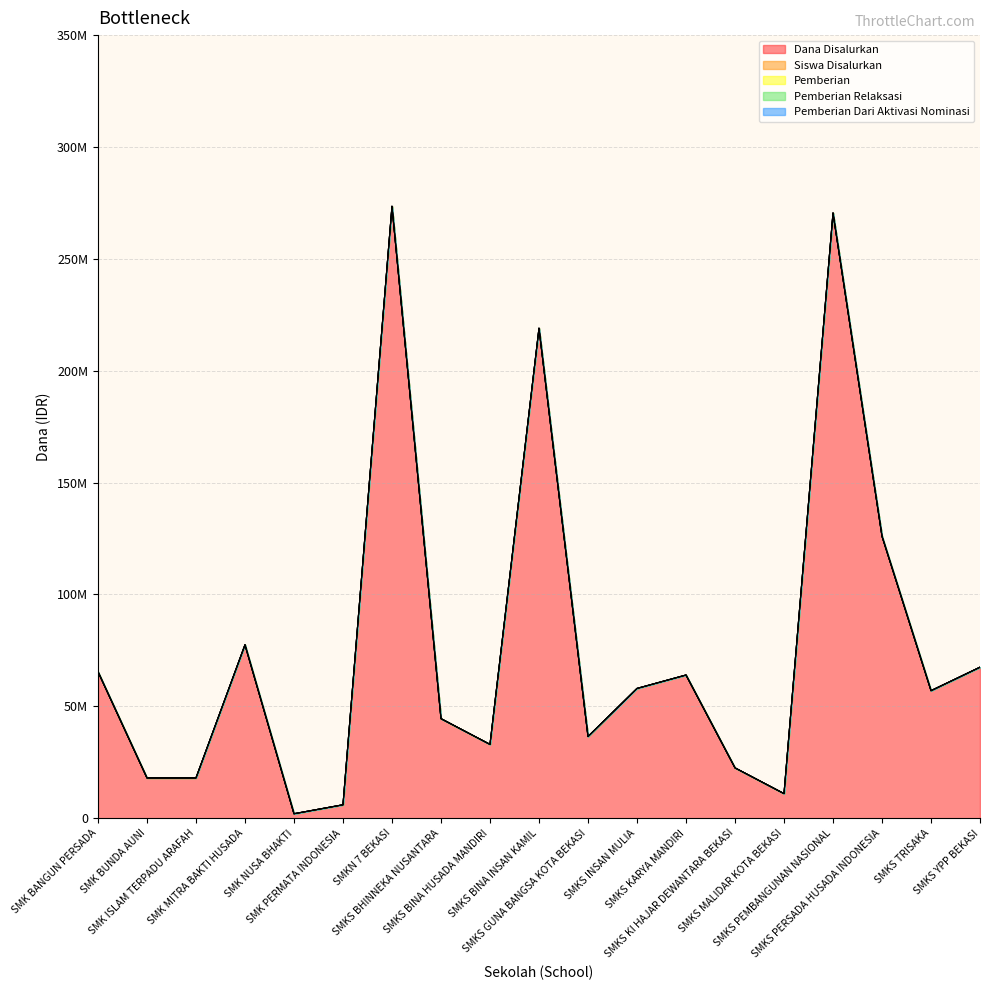

The value of Pemberian Dari Aktivasi Nominasi at SMKS MALIDAR KOTA BEKASI is 5. True or false?

False